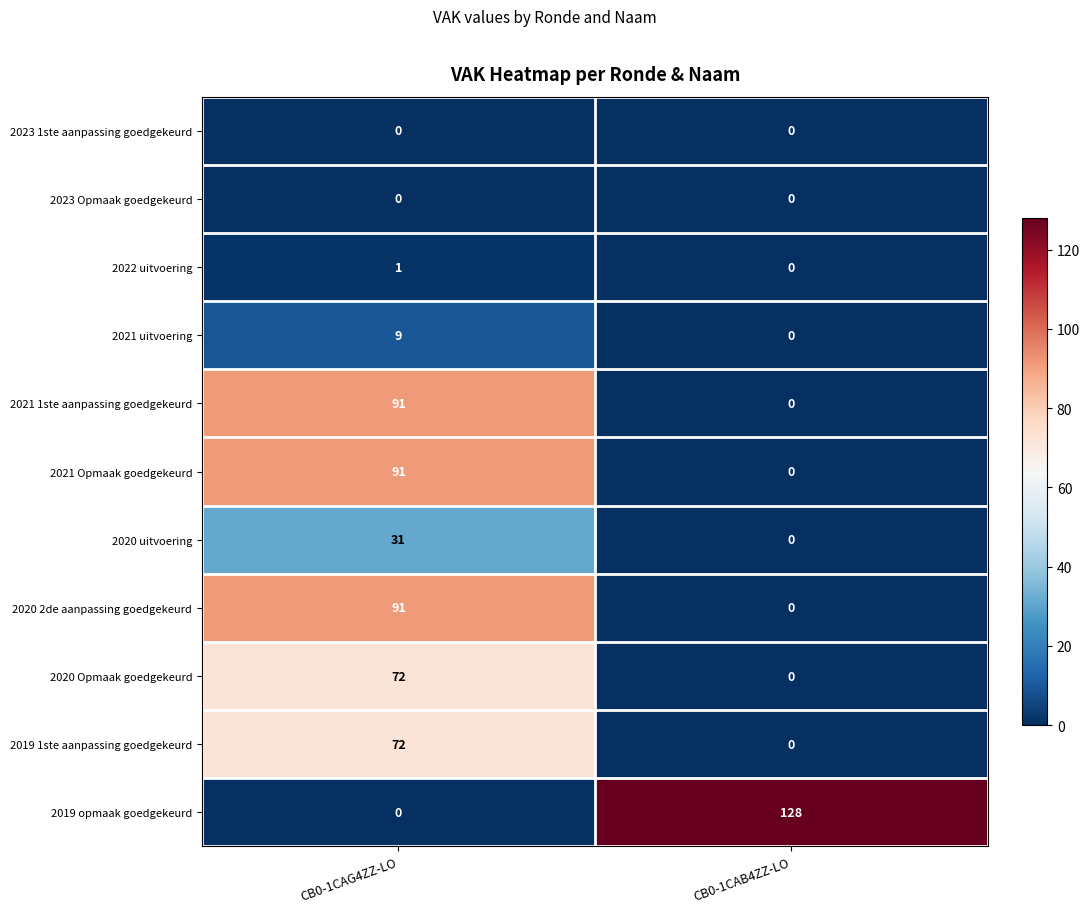

Count the number of data series in this chart.

11